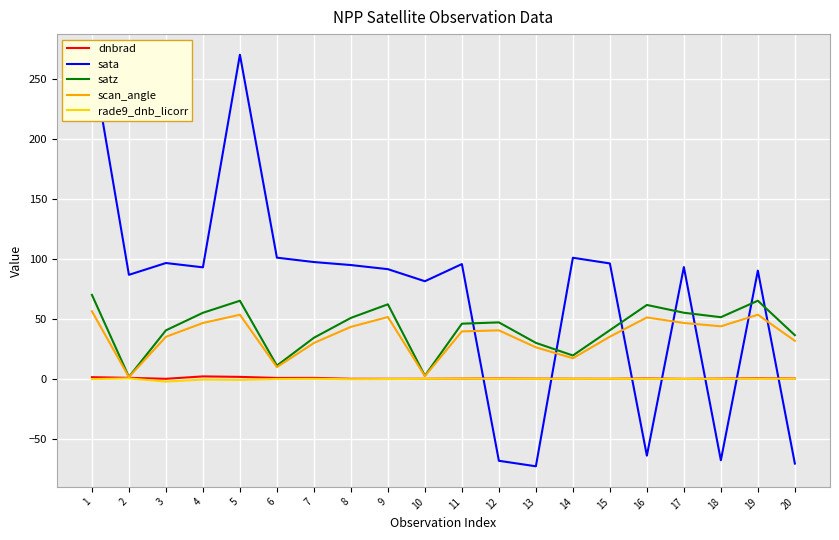

What is the maximum value for sata?

270.0